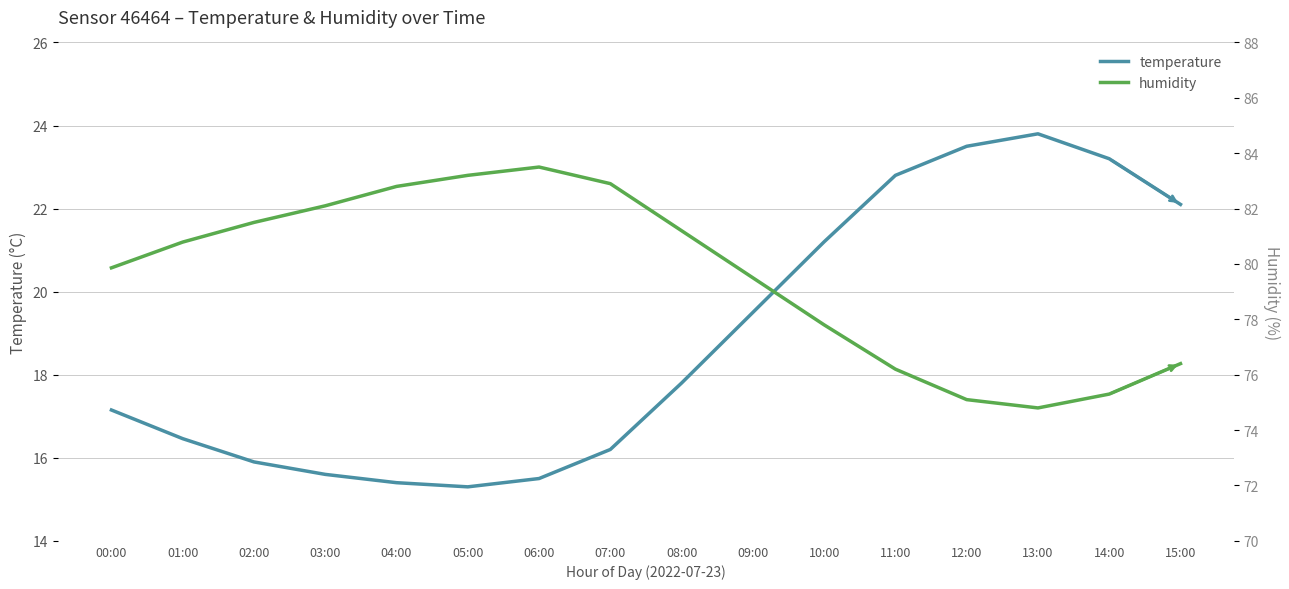

What is the difference between the maximum and minimum values in the humidity series?

8.7